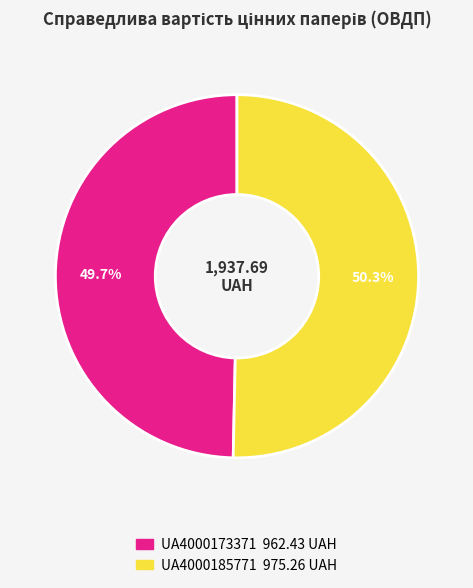

Do UA4000185771 and UA4000173371 together represent more than half of the pie?

Yes